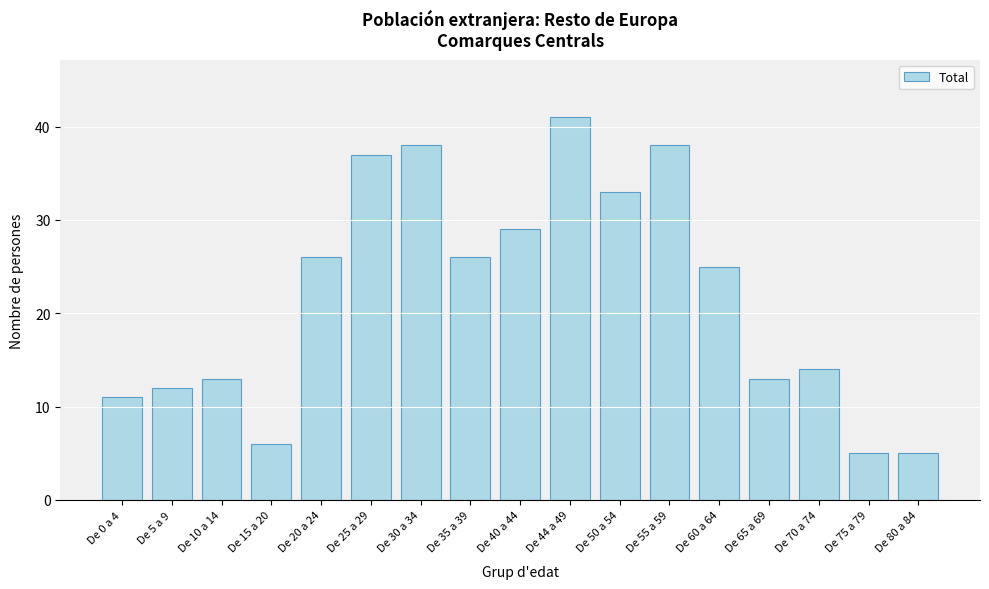

Reading right to left, list all the values displayed in this chart.

5	5	14	13	25	38	33	41	29	26	38	37	26	6	13	12	11